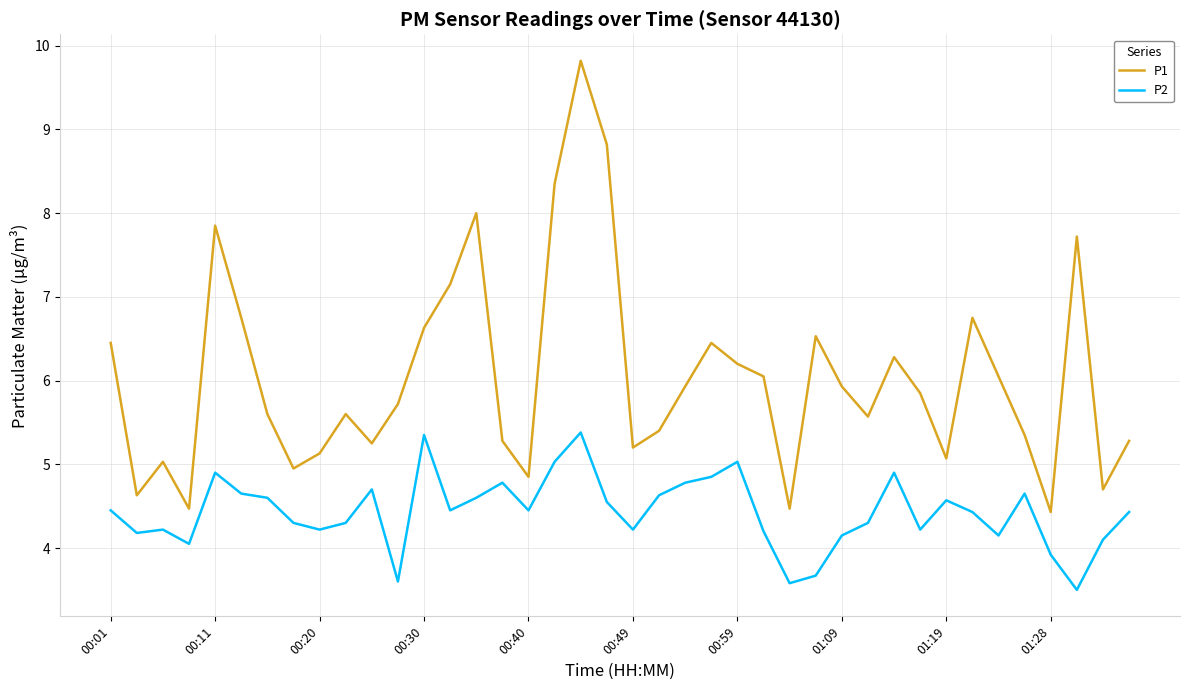

What is the sum of all P2 values?

177.0